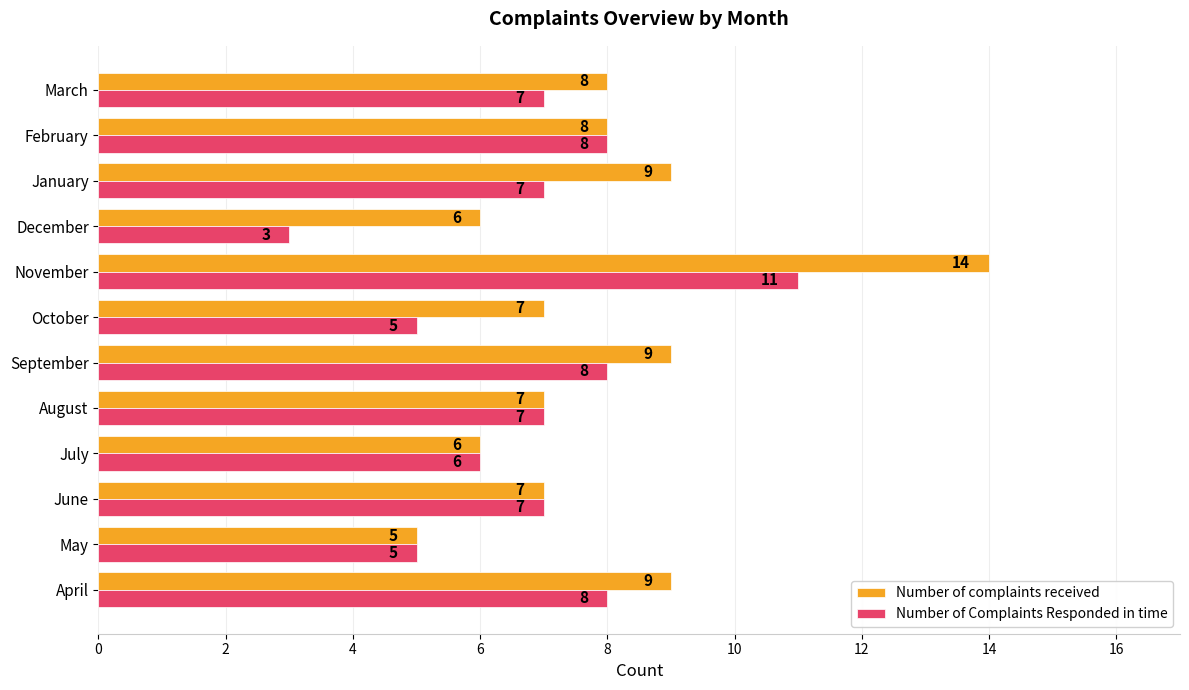

The Number of Complaints Responded in time series shows 7 at June. True or false?

True